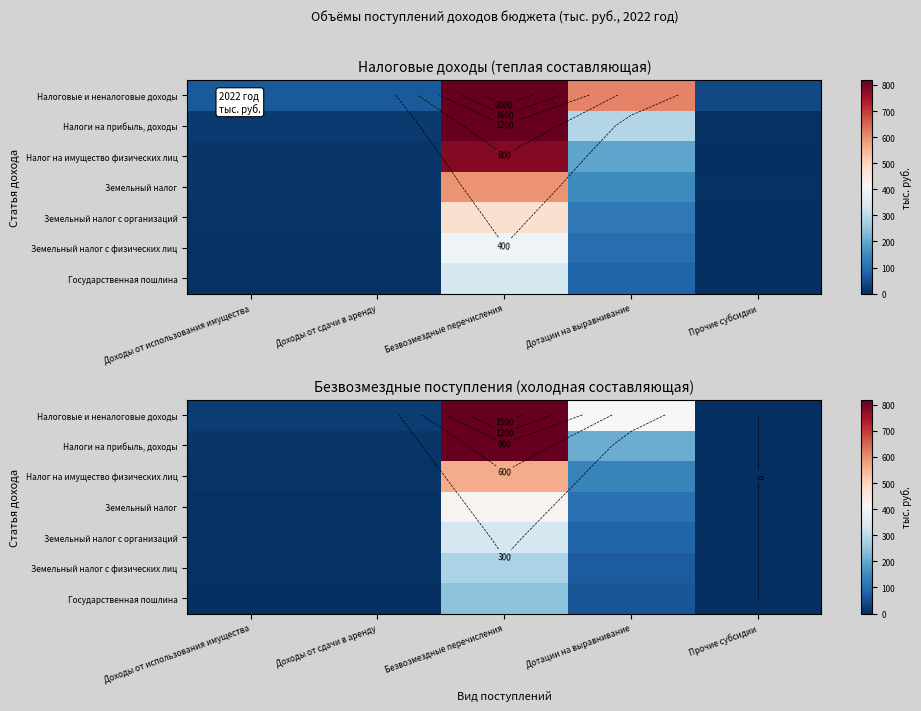

At how many categories does at least one series exceed 164?

2